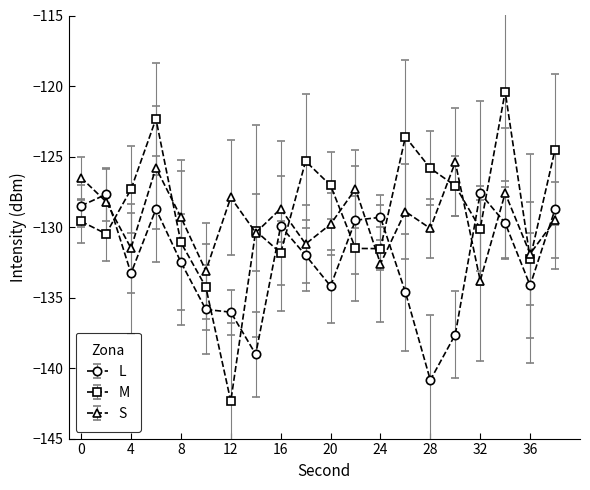

What is the value of the S point at the 11th from the left?

-129.8